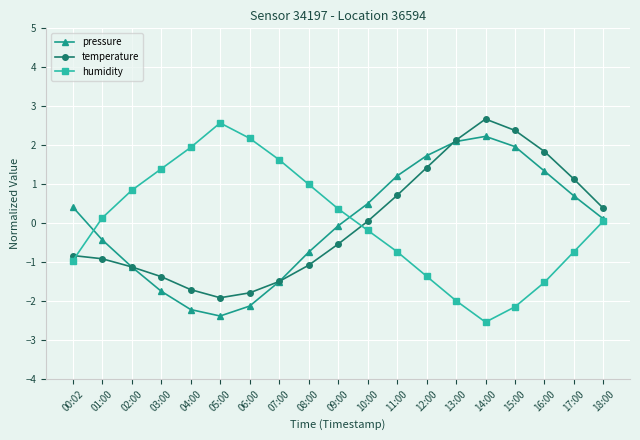

True or false: temperature has more than 2 points higher than both neighbors.

False